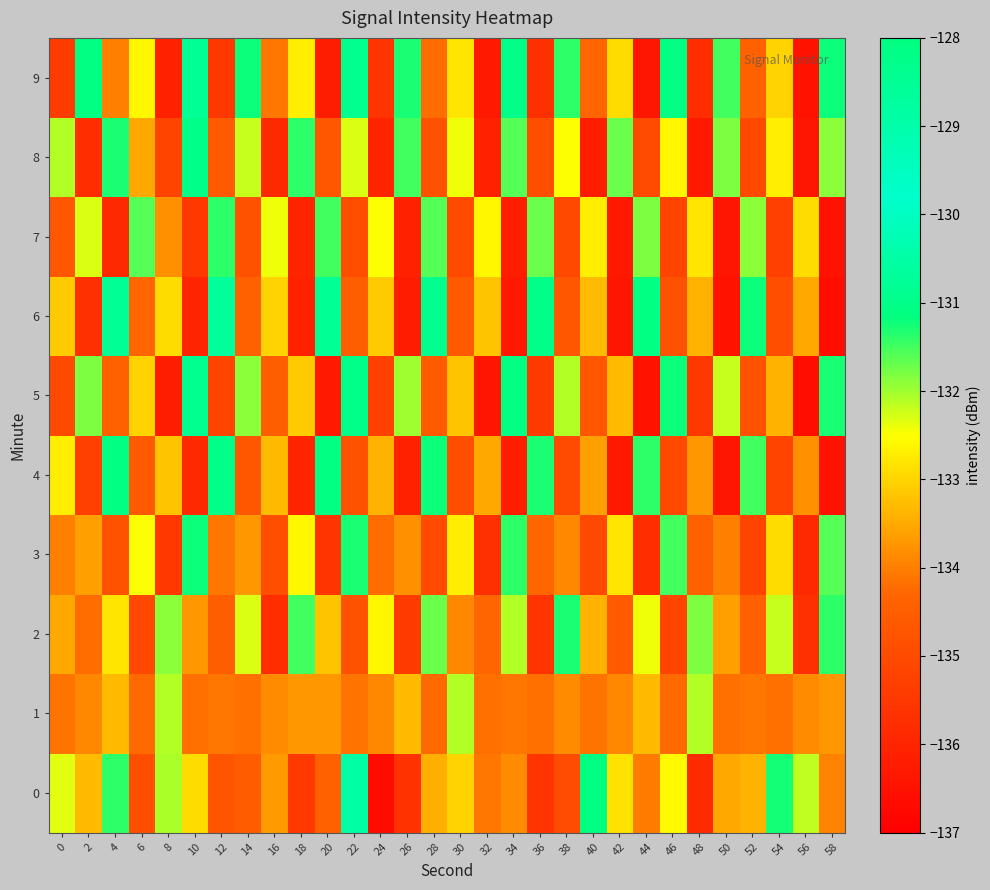

At which category does the chart reach its peak across all series?

22